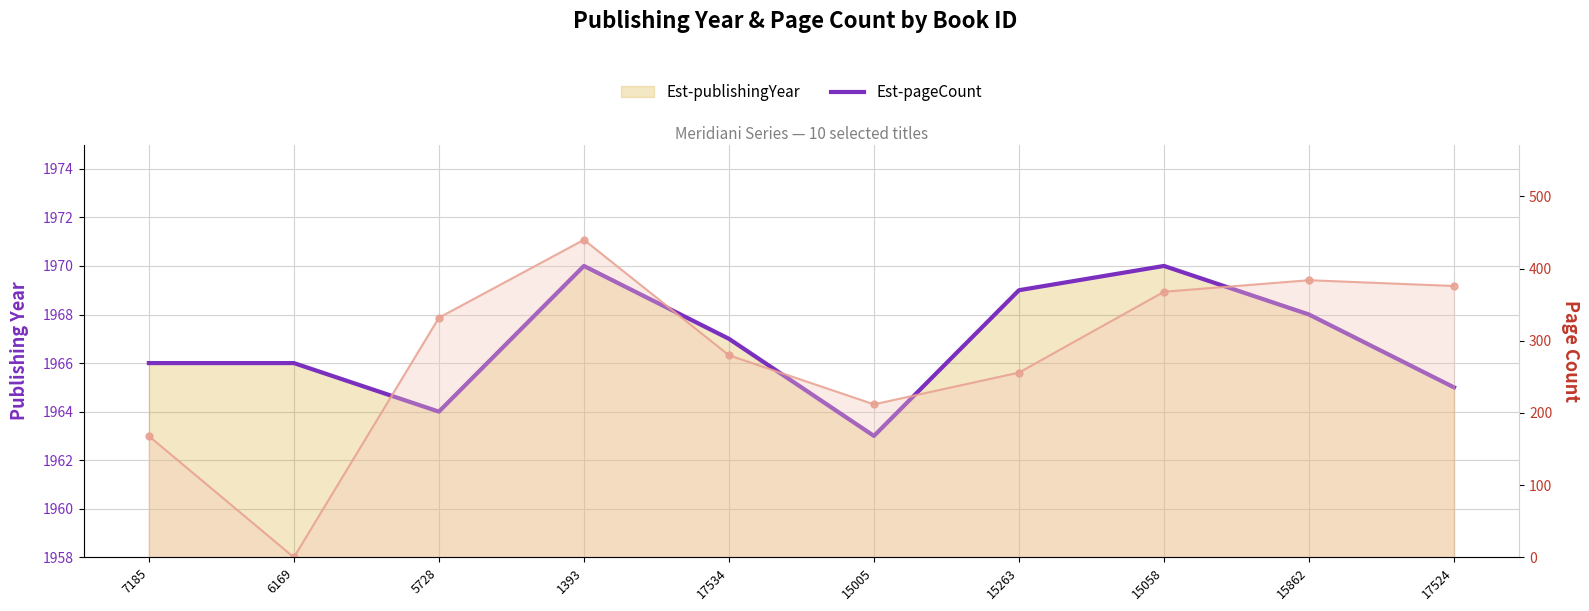

Read the pageCount value at 15058.

368